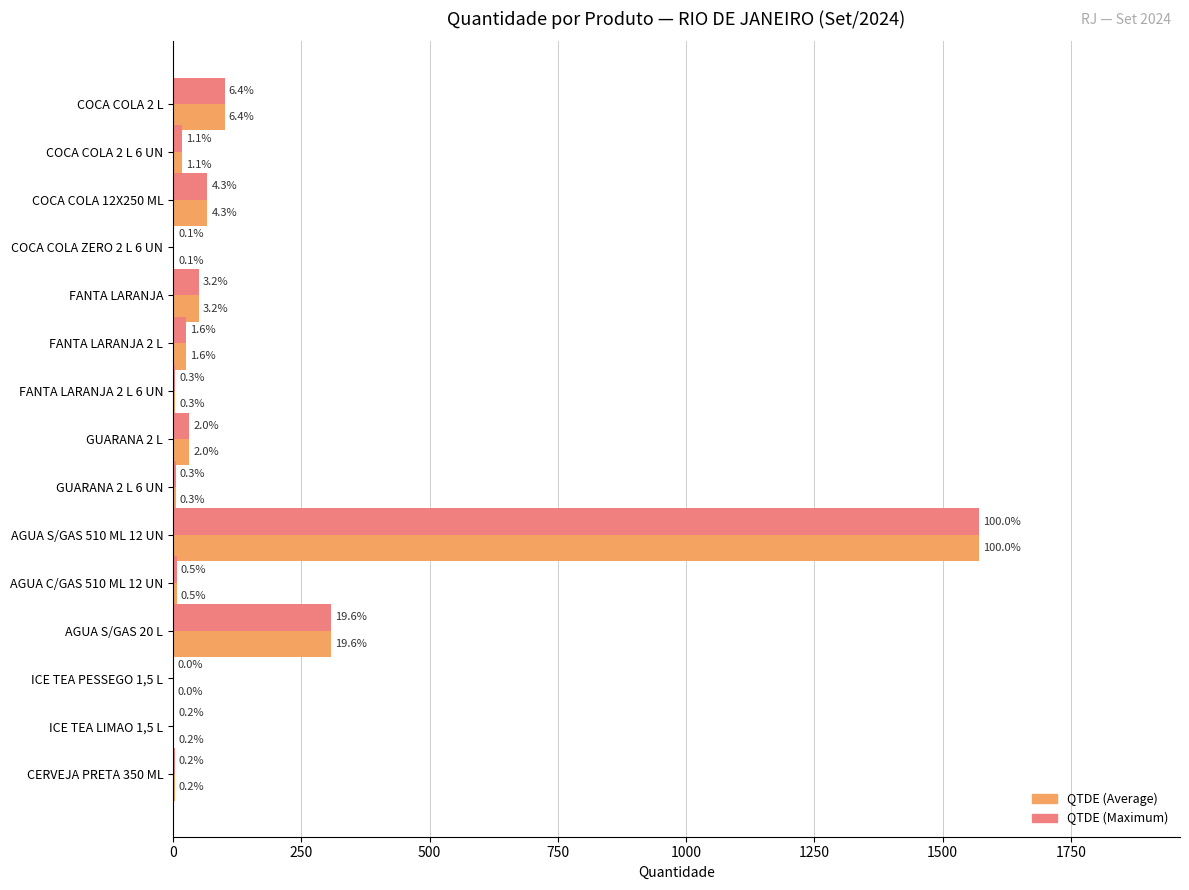

What are all the series names shown in the legend?

QTDE (Average), QTDE (Maximum)